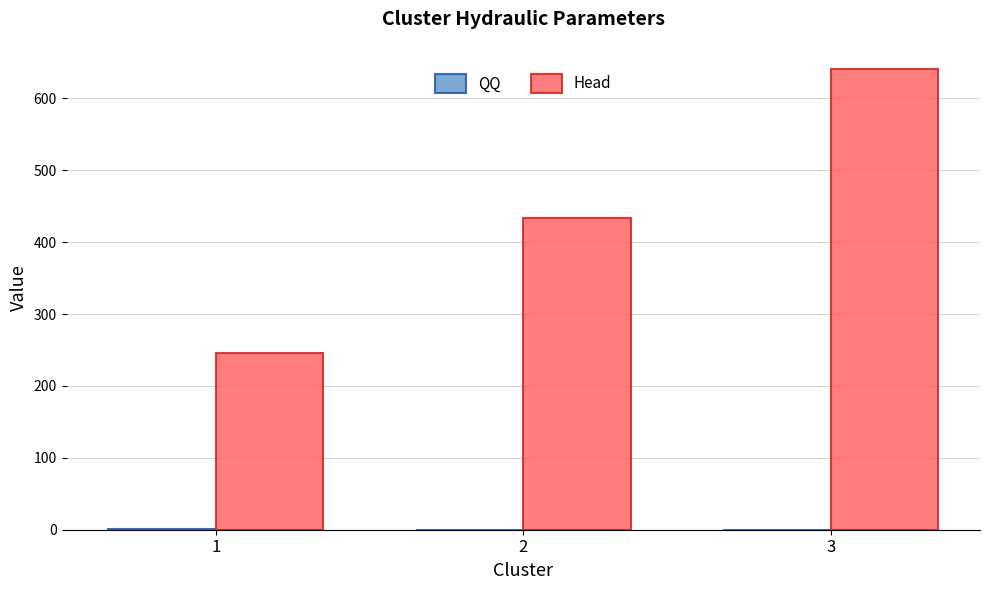

The value of Head at 1 is 420.5. True or false?

False